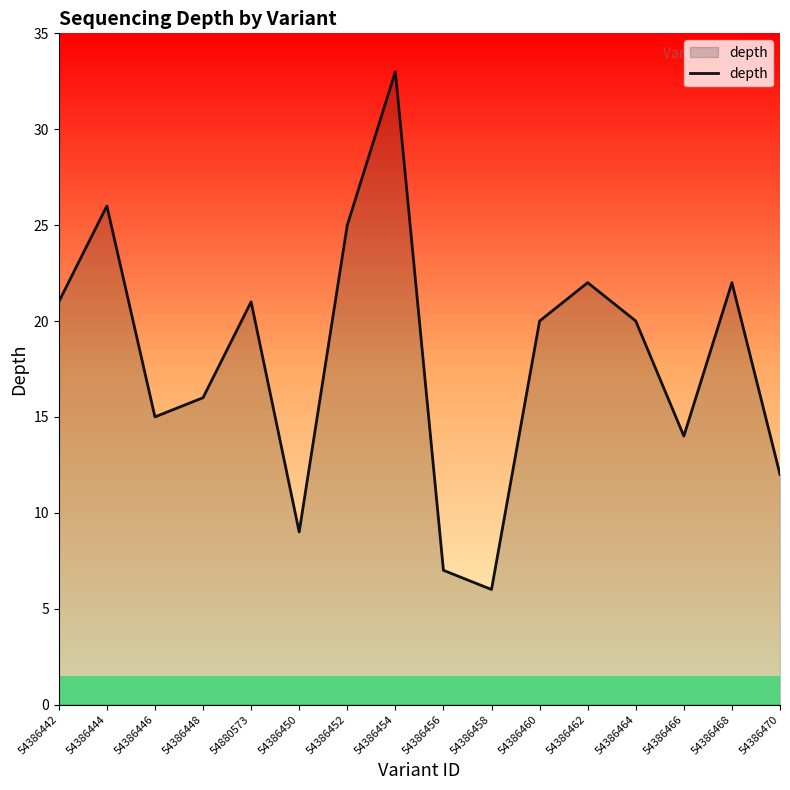

Is it true that the value at 54386442 is 4?

False